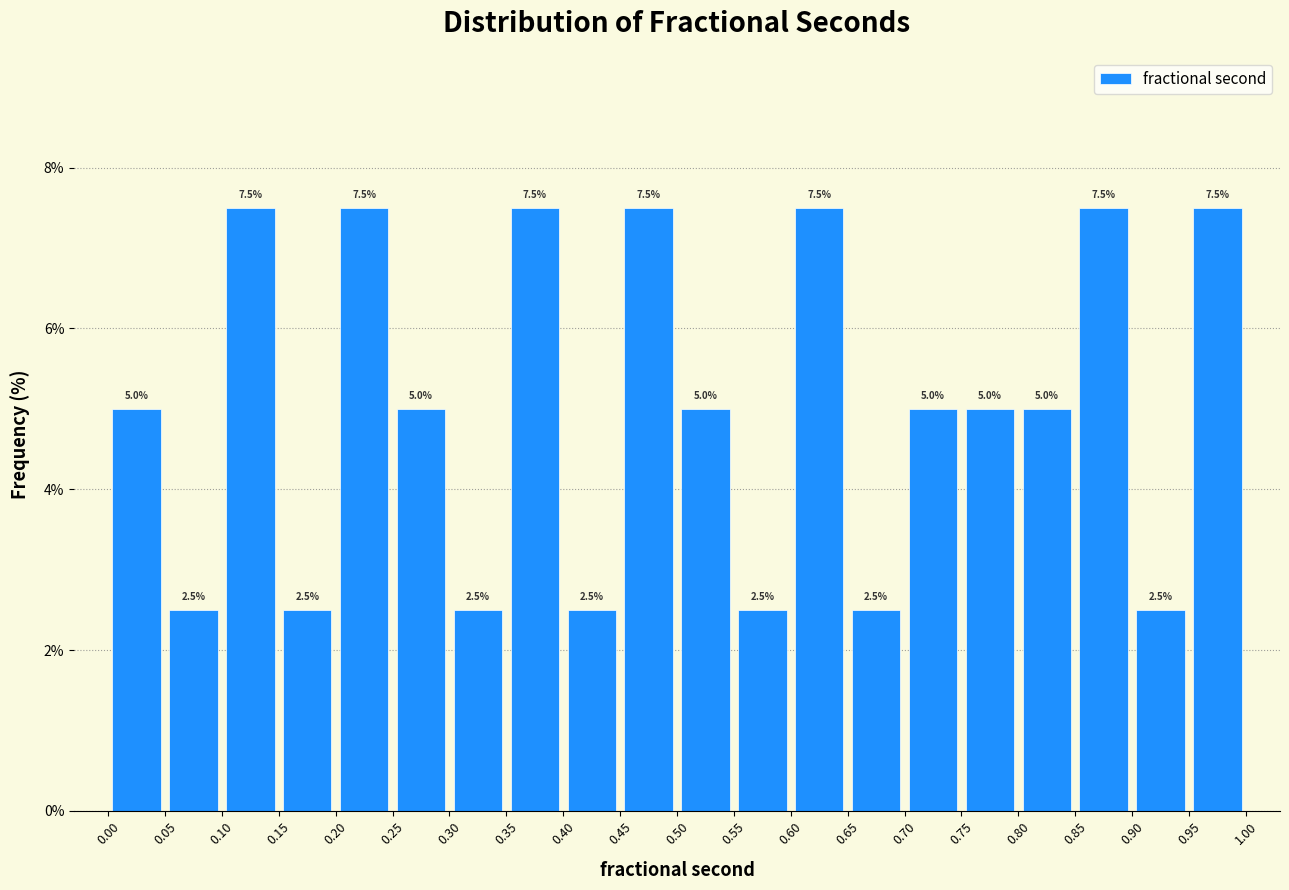

Reading left to right, list every bar in this chart as the range it spans on the x-axis followed by its height.

0.00 to 0.05: 5.0
0.05 to 0.10: 2.5
0.10 to 0.15: 7.5
0.15 to 0.20: 2.5
0.20 to 0.25: 7.5
0.25 to 0.30: 5.0
0.30 to 0.35: 2.5
0.35 to 0.40: 7.5
0.40 to 0.45: 2.5
0.45 to 0.50: 7.5
0.50 to 0.55: 5.0
0.55 to 0.60: 2.5
0.60 to 0.65: 7.5
0.65 to 0.70: 2.5
0.70 to 0.75: 5.0
0.75 to 0.80: 5.0
0.80 to 0.85: 5.0
0.85 to 0.90: 7.5
0.90 to 0.95: 2.5
0.95 to 1.00: 7.5